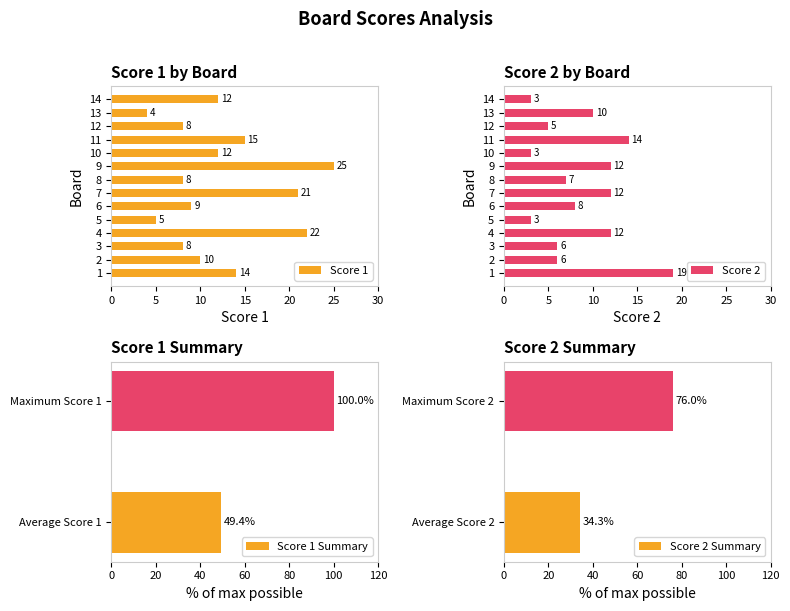

How many bars are there in each group?

2